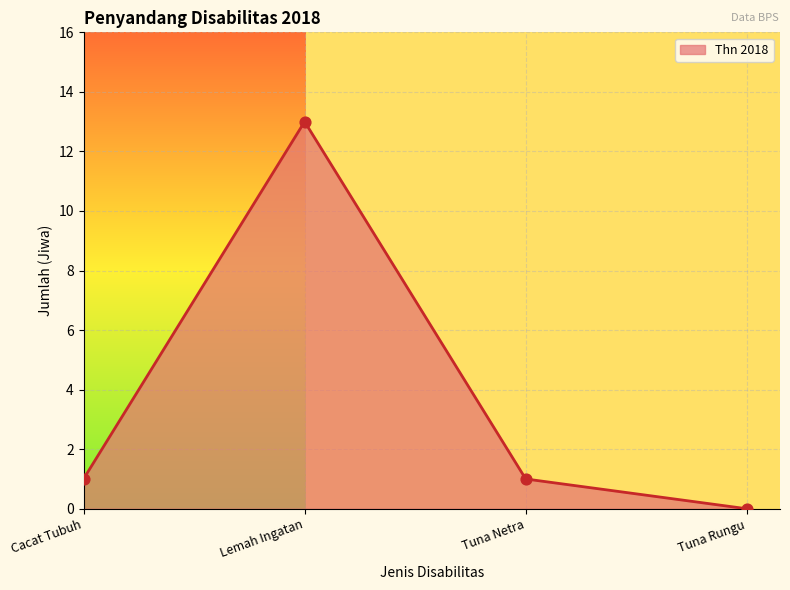

What is the ratio of the value at Lemah Ingatan to the value at Tuna Netra?

13.0